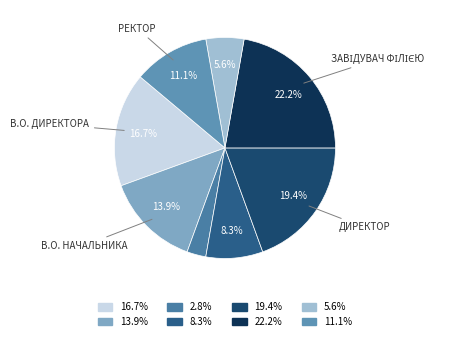

How many segments does this pie chart have?

8